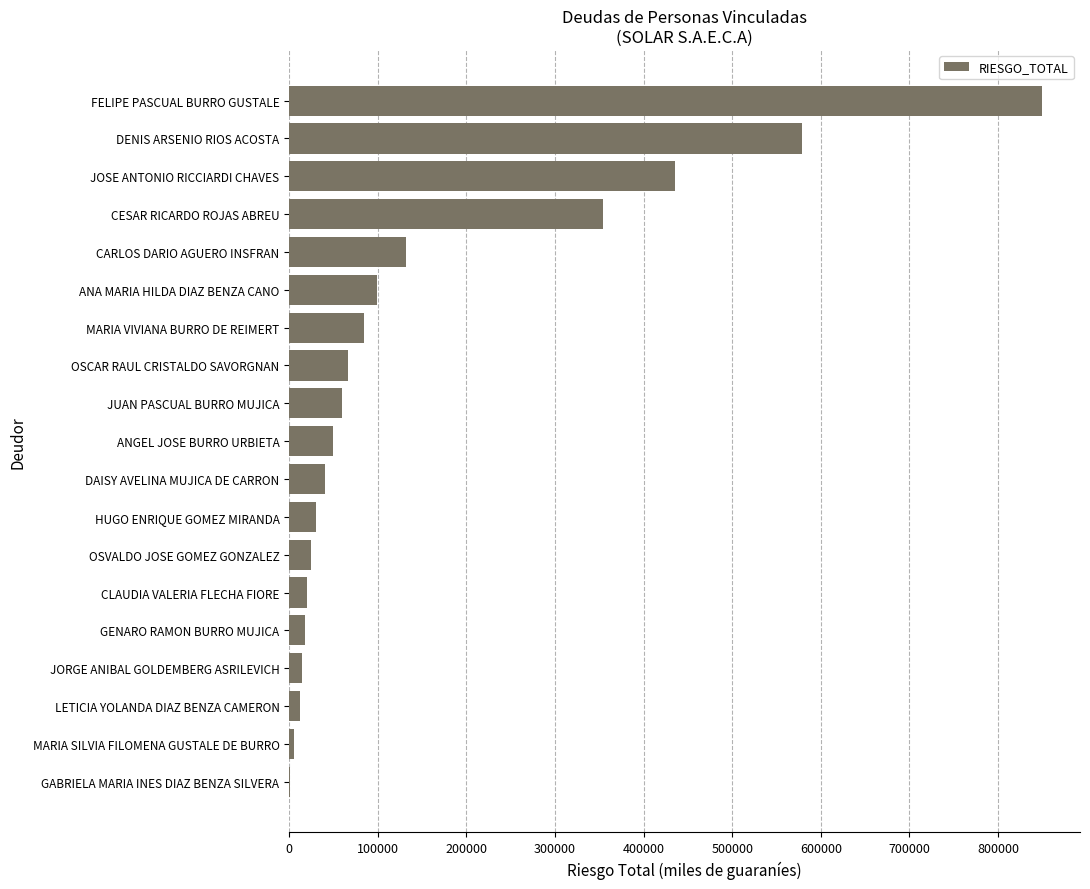

What is the sum of the values at JOSE ANTONIO RICCIARDI CHAVES and JUAN PASCUAL BURRO MUJICA?

495985